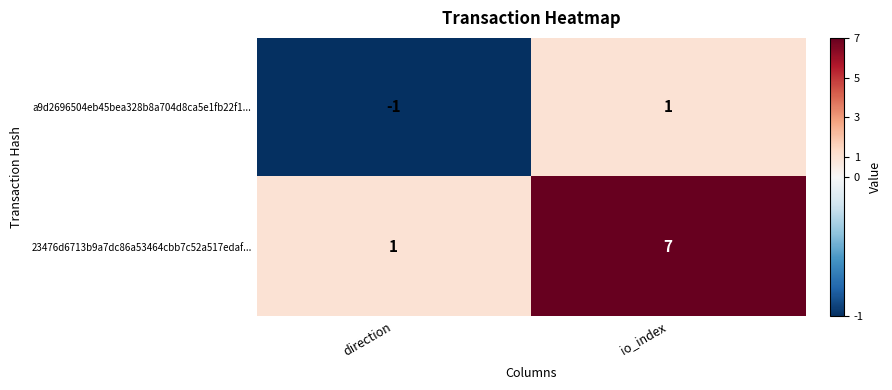

Which label corresponds to the largest value in the chart?

io_index